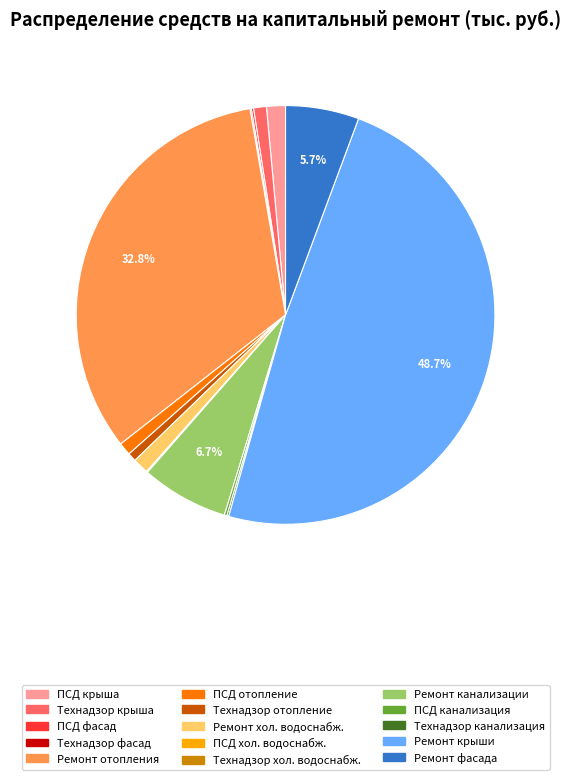

What portion of the pie excludes Ремонт отопления?

67.2%